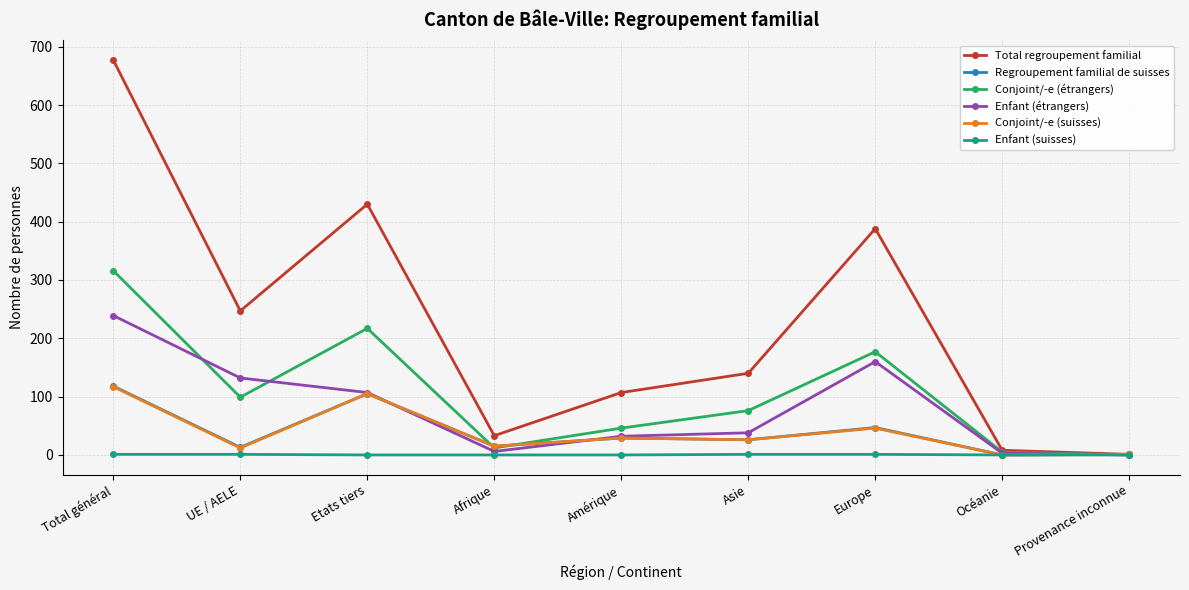

What is the spread (max minus min) of values at Etats tiers?

430